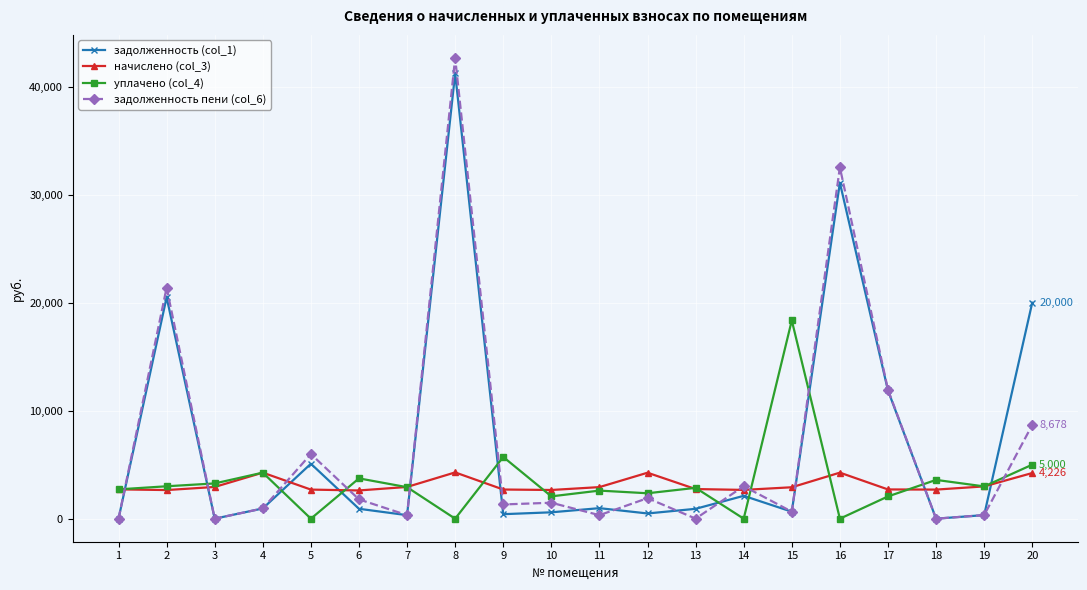

What value does the задолженность (col_1) series have at 10?

590.4